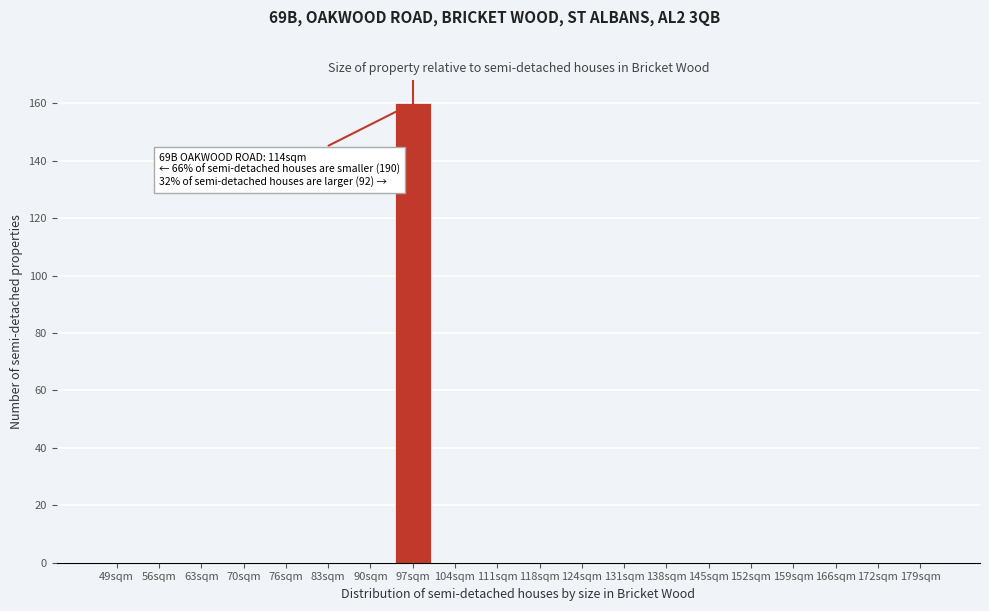

Reading left to right, extract all data points from this chart.

49sqm=0	56sqm=0	63sqm=0	70sqm=0	76sqm=0	83sqm=0	90sqm=0	97sqm=160	104sqm=0	111sqm=0	118sqm=0	124sqm=0	131sqm=0	138sqm=0	145sqm=0	152sqm=0	159sqm=0	166sqm=0	172sqm=0	179sqm=0